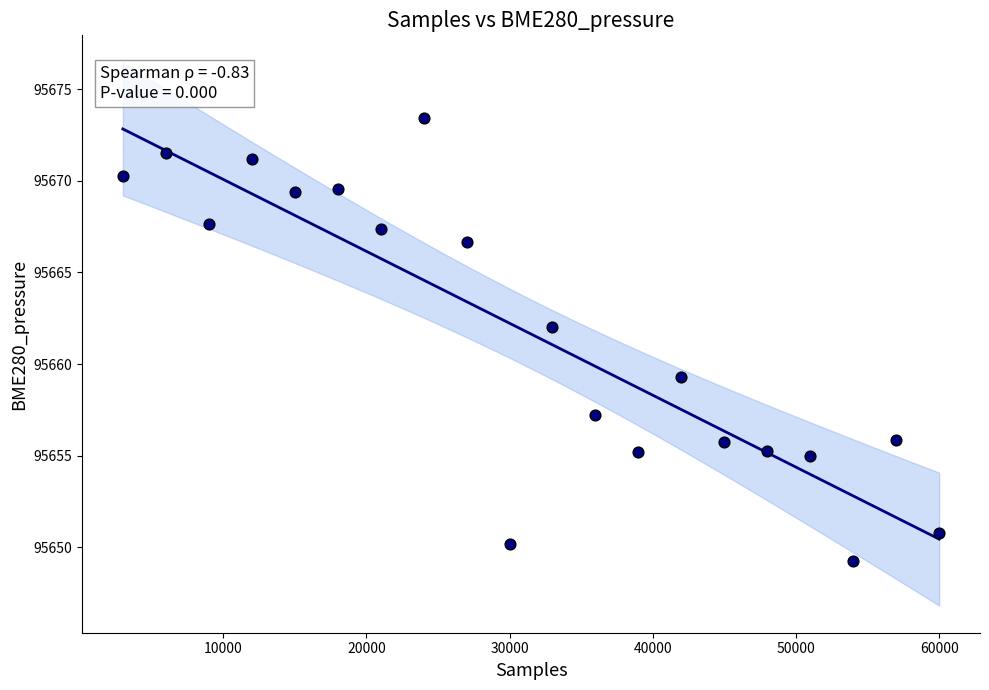

What Y value in the scatter plot is closest to 95661?

95662.0